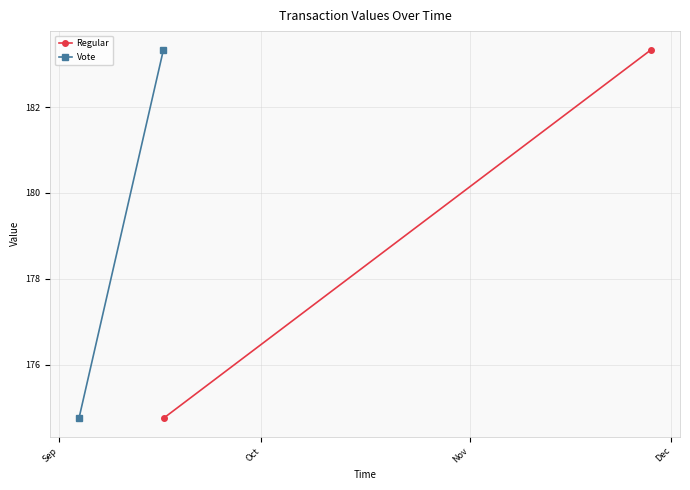

True or false: Regular has a value of 174.8 at Sep.

True